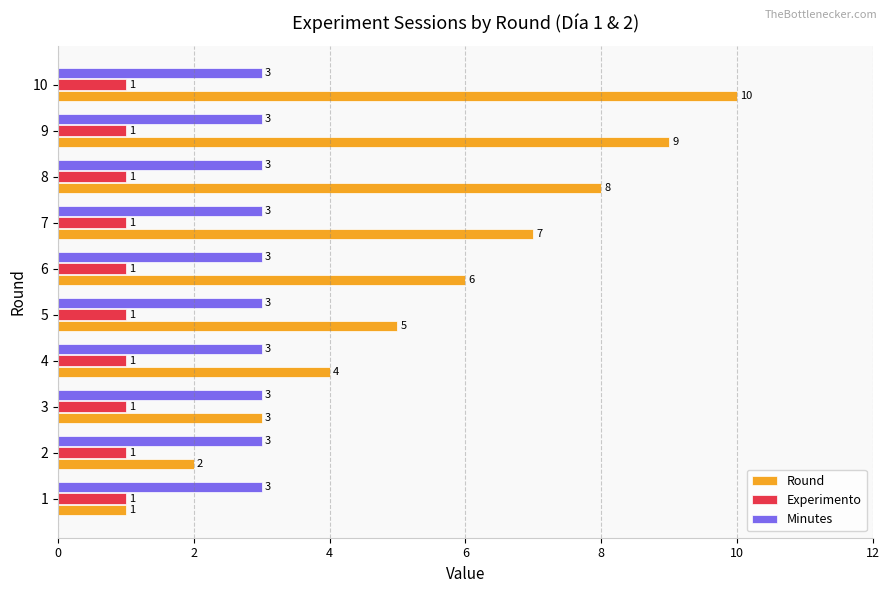

What is the difference between the maximum and second lowest values in the Round series?

8